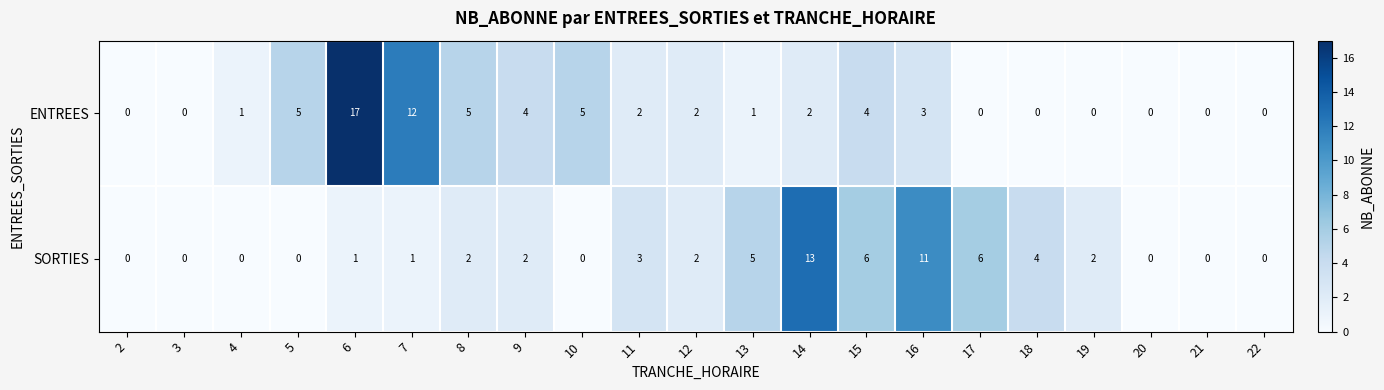

Which series changed the most between 3 and 10?

ENTREES